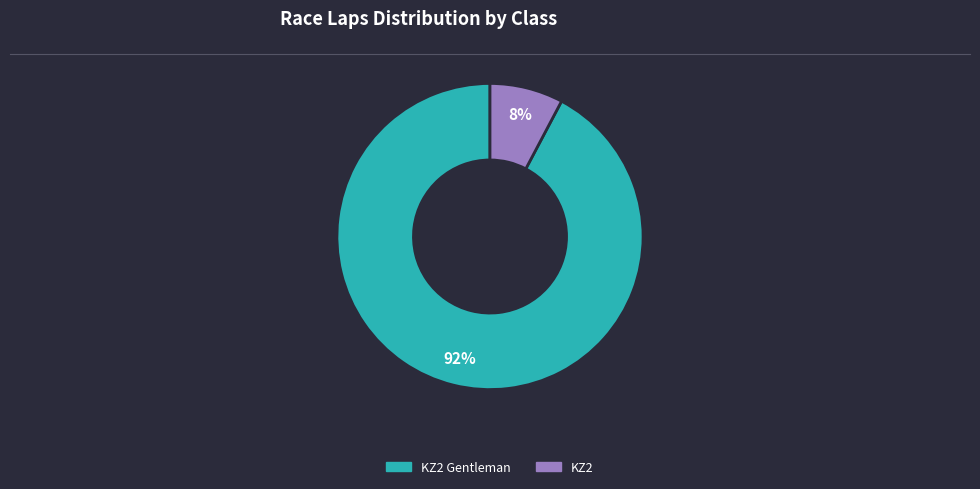

Does any single category account for the majority?

Yes